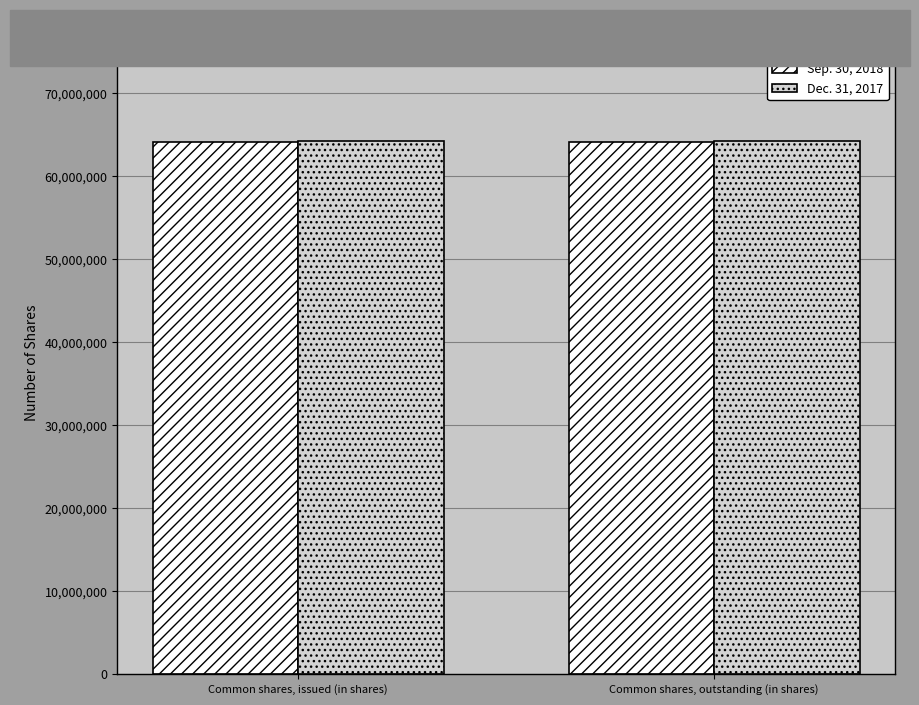

What is the spread (max minus min) of values at Common shares, outstanding (in shares)?

29000